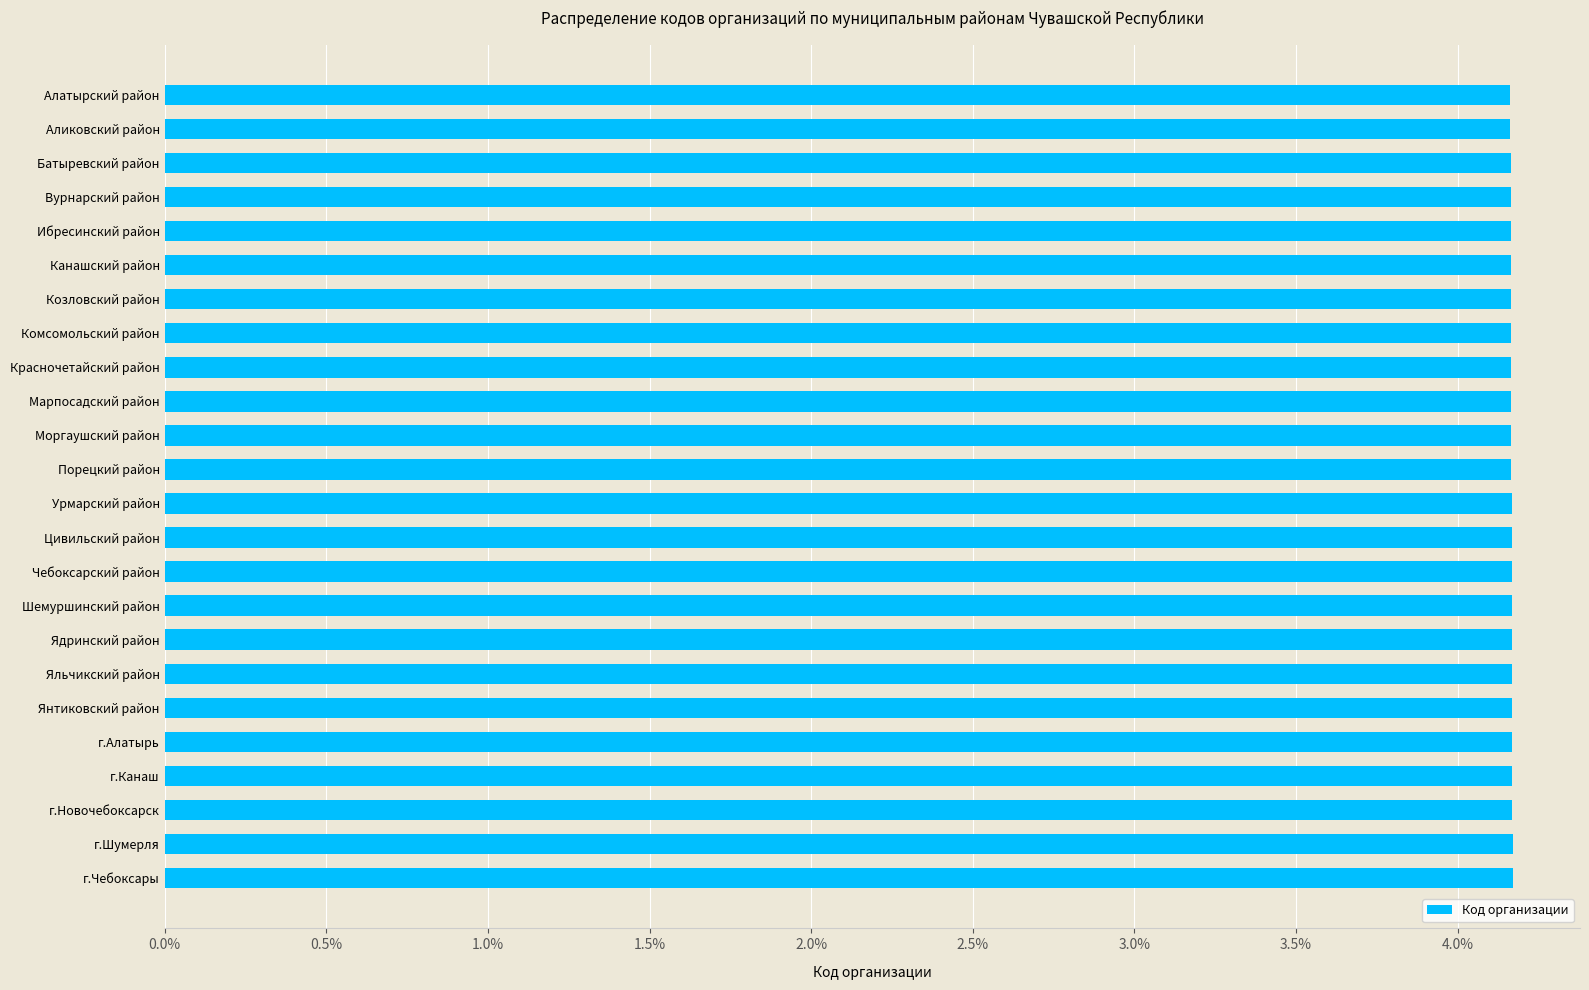

What is the maximum value shown in the chart?

4.2